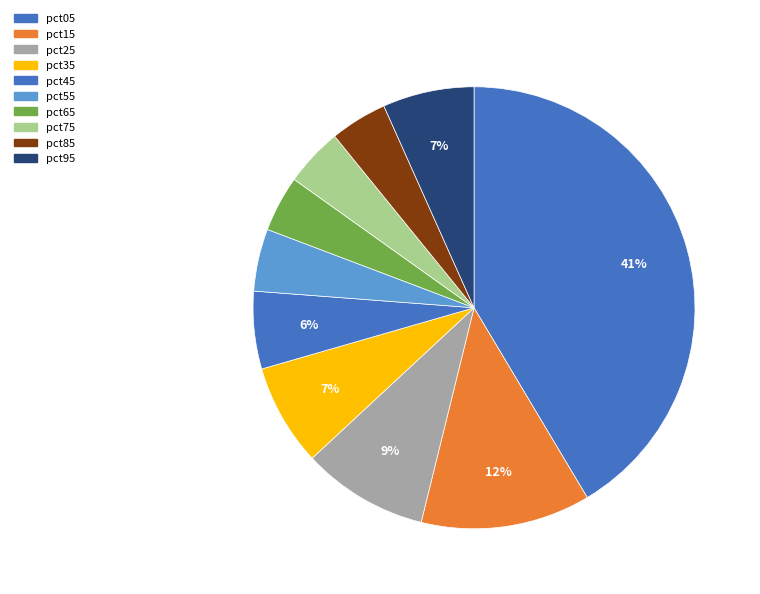

Count the number of slices in the pie.

10